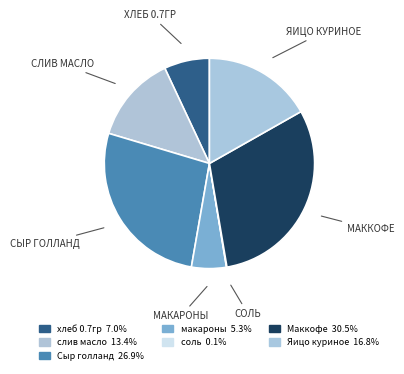

To the nearest percent, what is the combined percentage of Маккофе and Яицо куриное?

47%